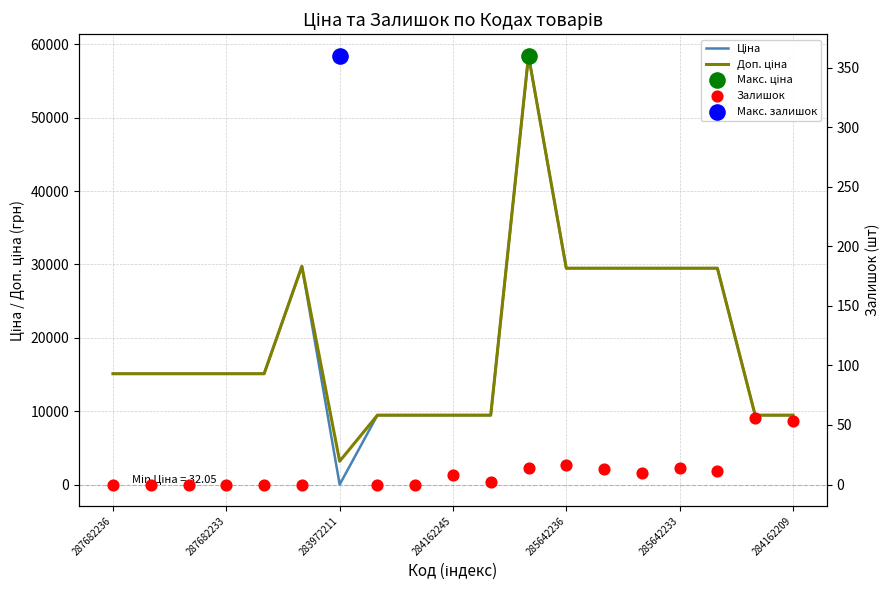

Which series contains the highest Y value?

Ціна